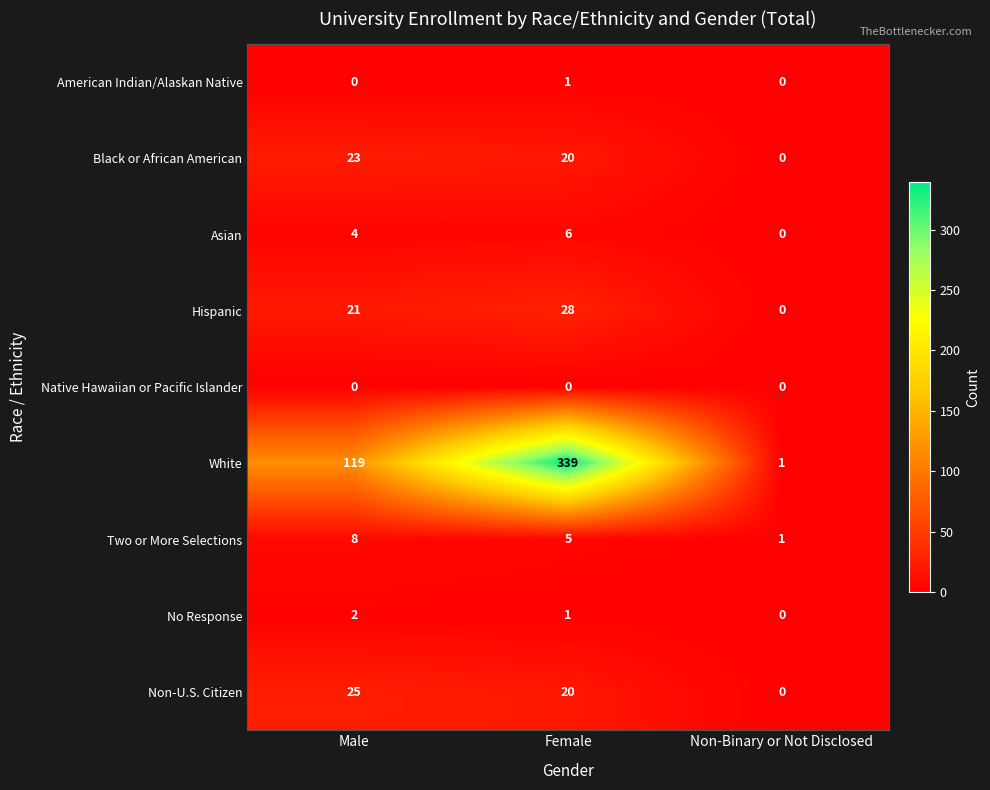

At which category is the sum across all series the highest?

Female